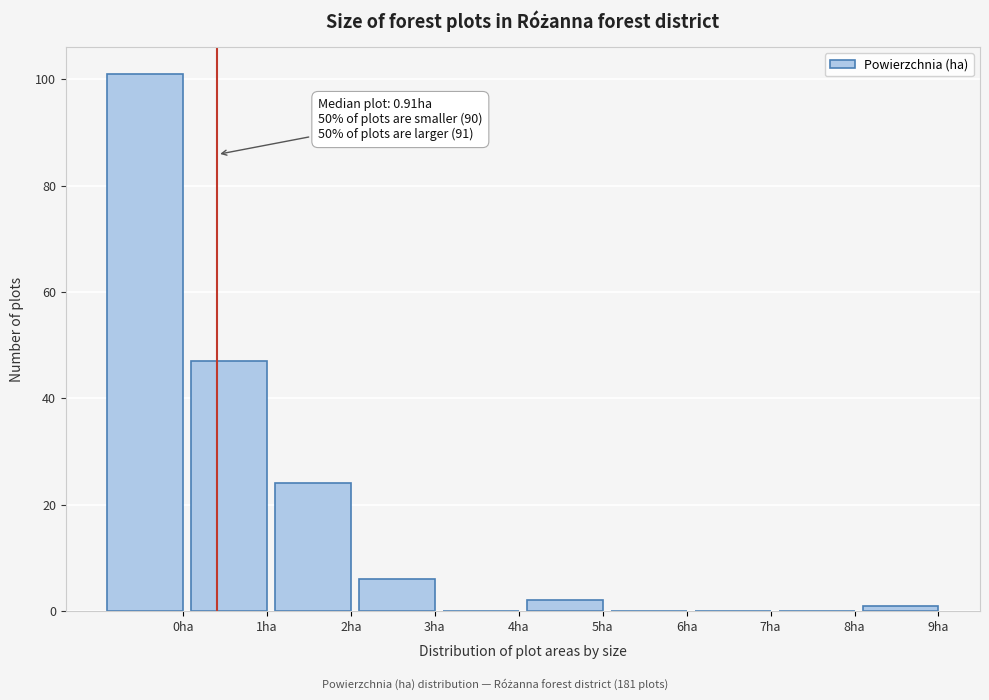

Reading left to right, what are all the values shown in this chart?

0ha=101	1ha=47	2ha=24	3ha=6	4ha=0	5ha=2	6ha=0	7ha=0	8ha=0	9ha=1